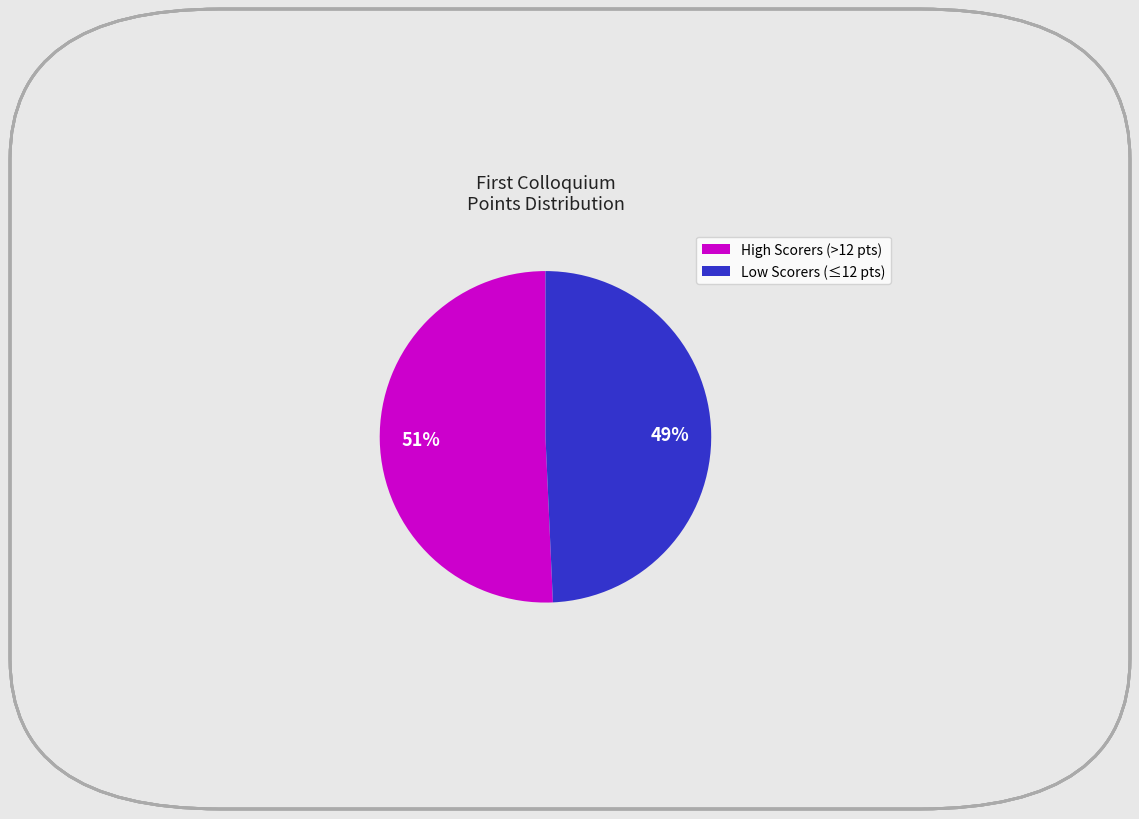

Does any single category account for the majority?

Yes